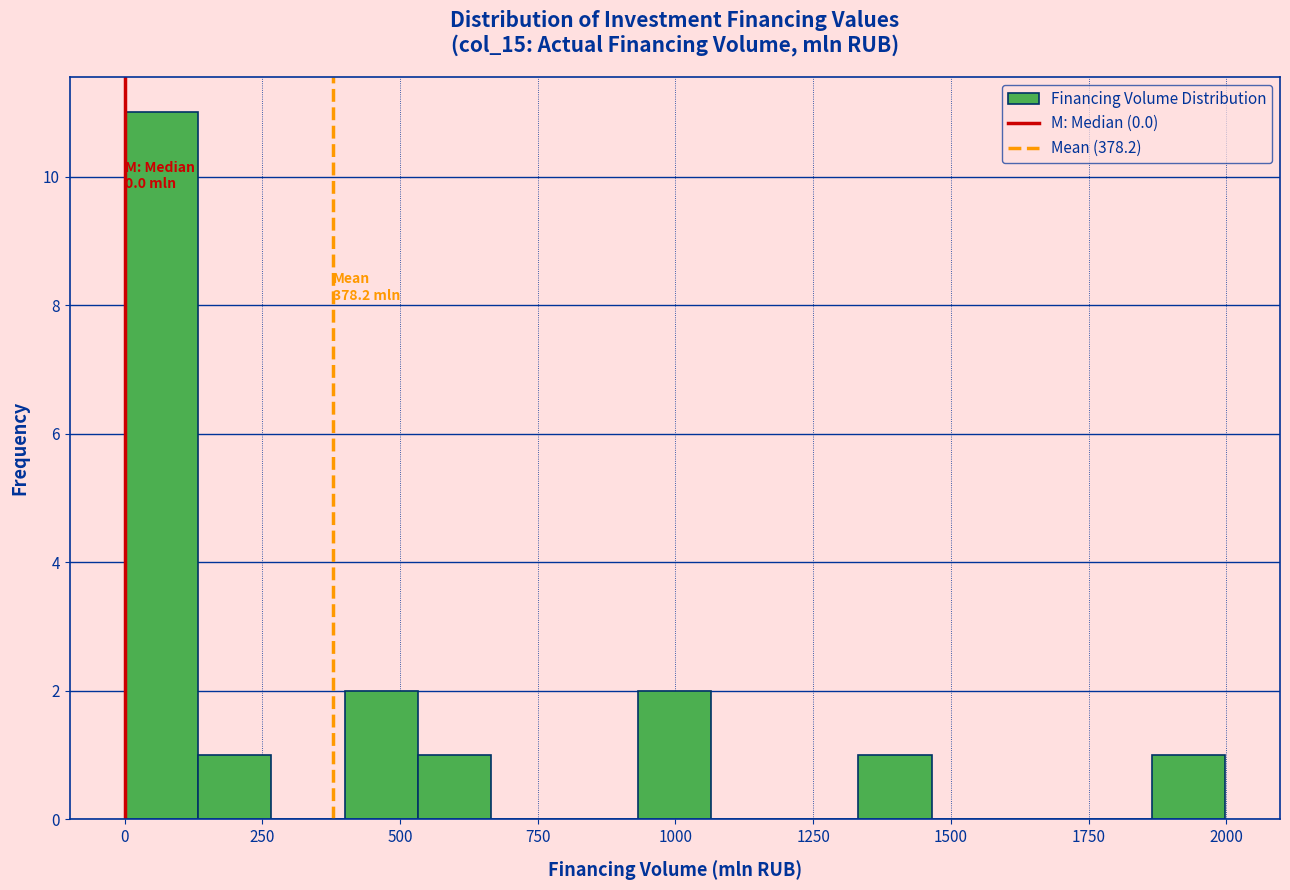

Around what value on the x-axis is the tallest bar? Give the approximate position of its centre, as read against the axis.

50